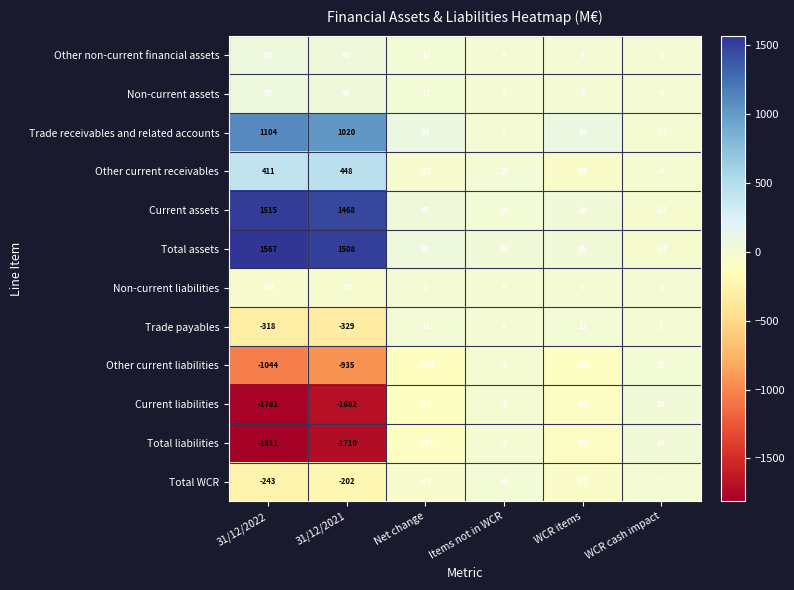

Where is Total liabilities nearest to the value -893?

Net change